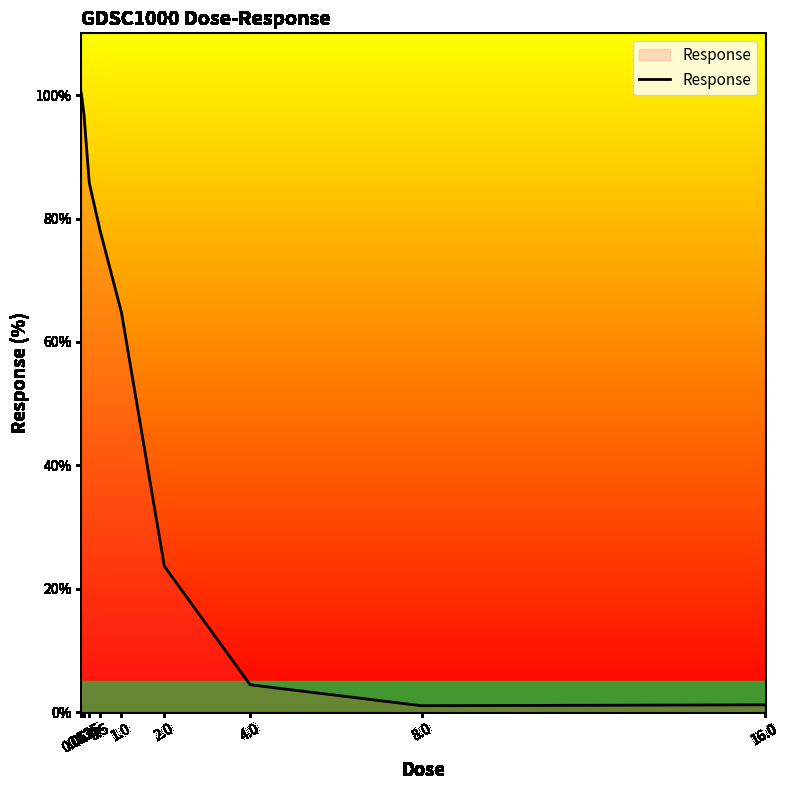

Between 0.125 and 1.0, which is larger?

0.125